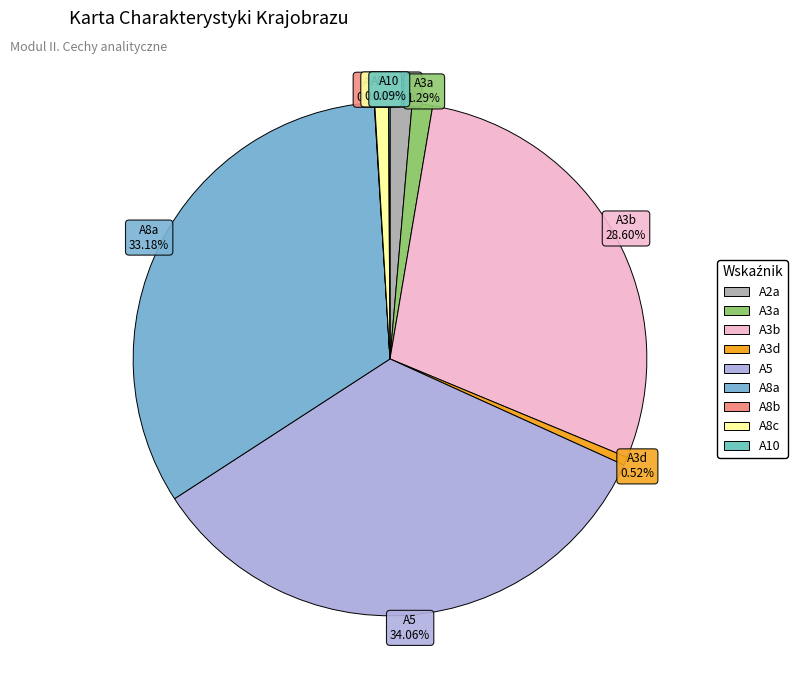

What percentage is the A5 slice, to the nearest percent?

34%